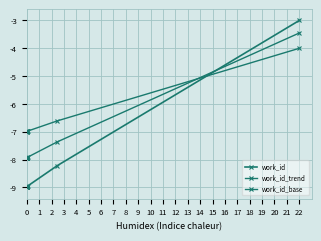

How many categories are shown in the chart?

10